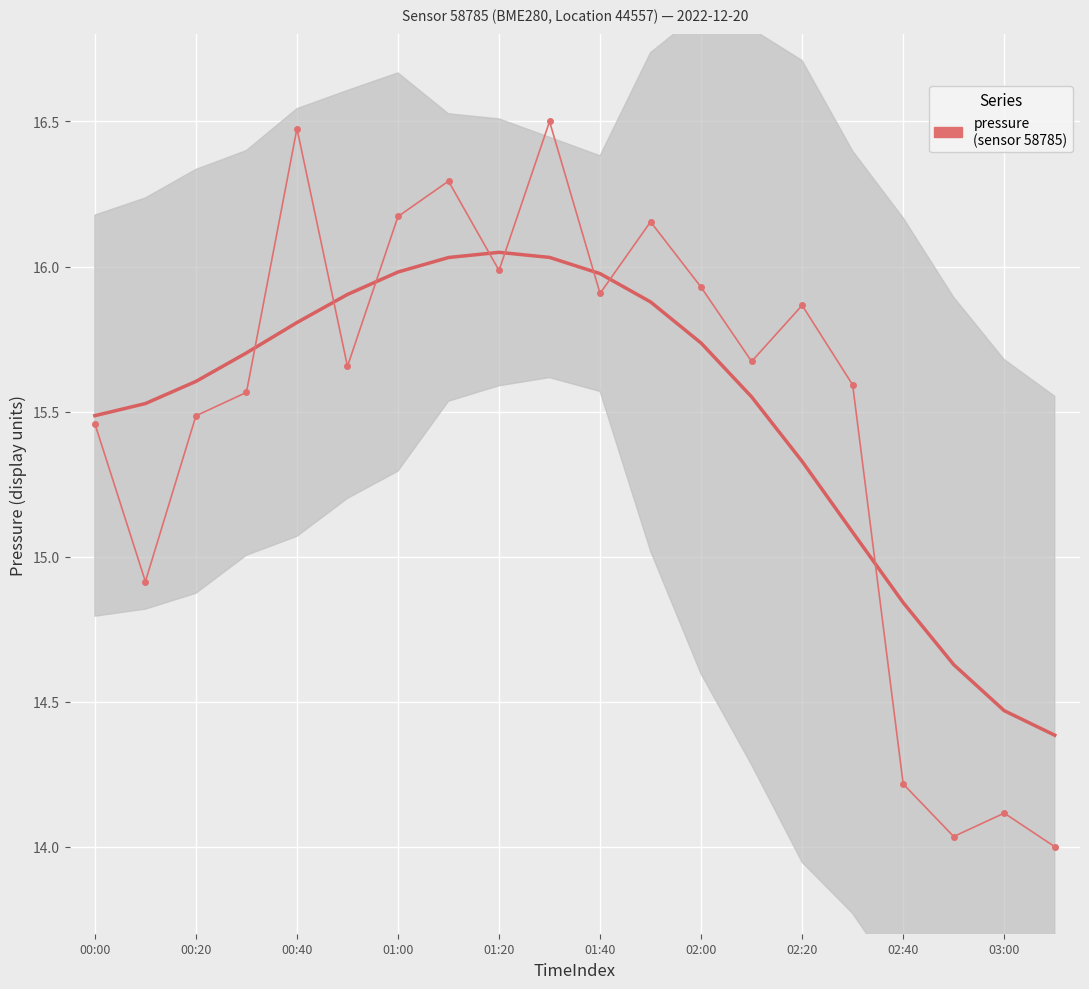

What is the label of the 20th point from the right?

00:00